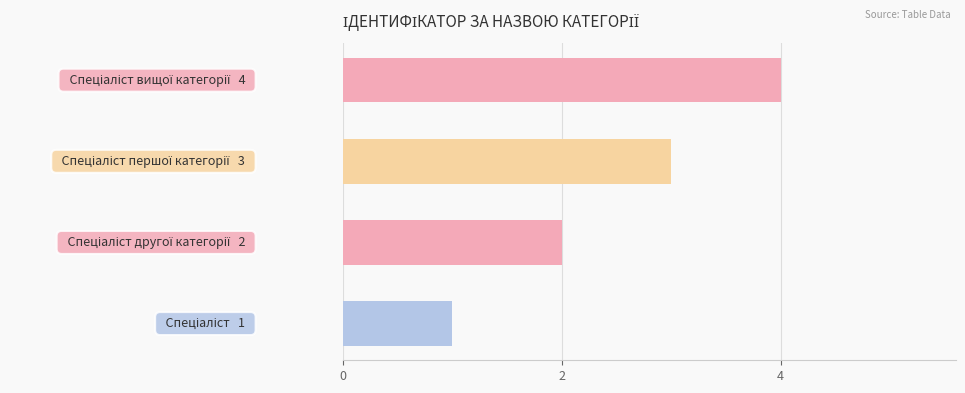

What is the sum of all values?

10